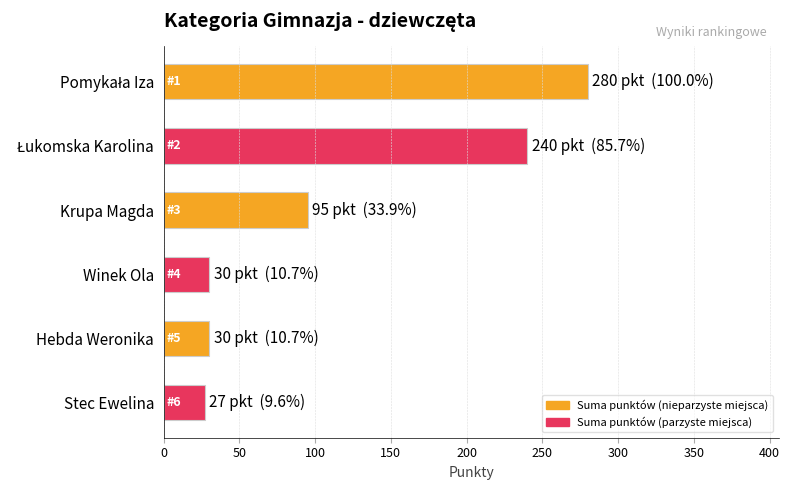

Which has a higher value, Hebda Weronika or Krupa Magda?

Krupa Magda